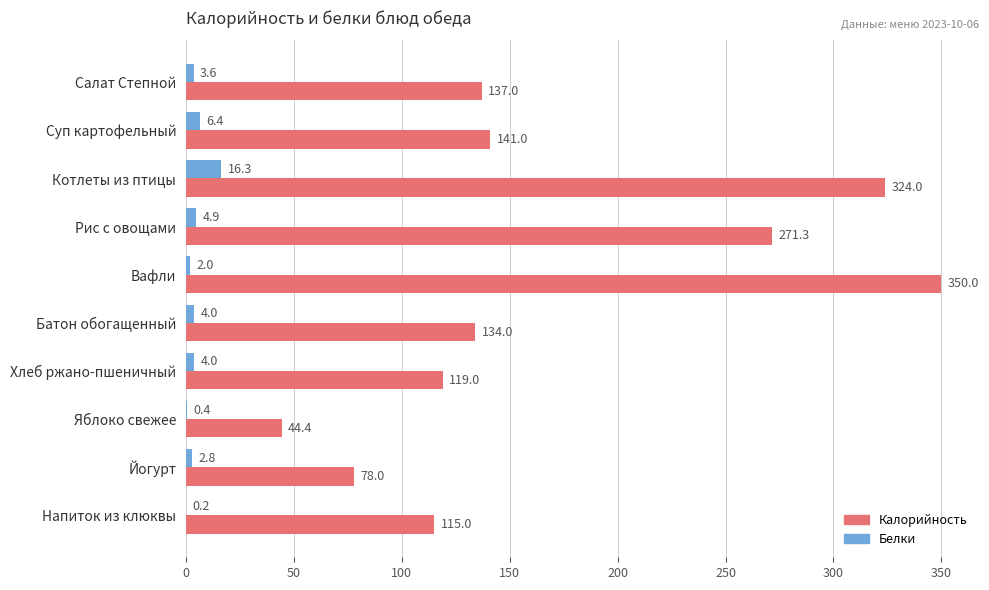

What is the sum of the Белки values at Суп картофельный and Вафли?

8.4